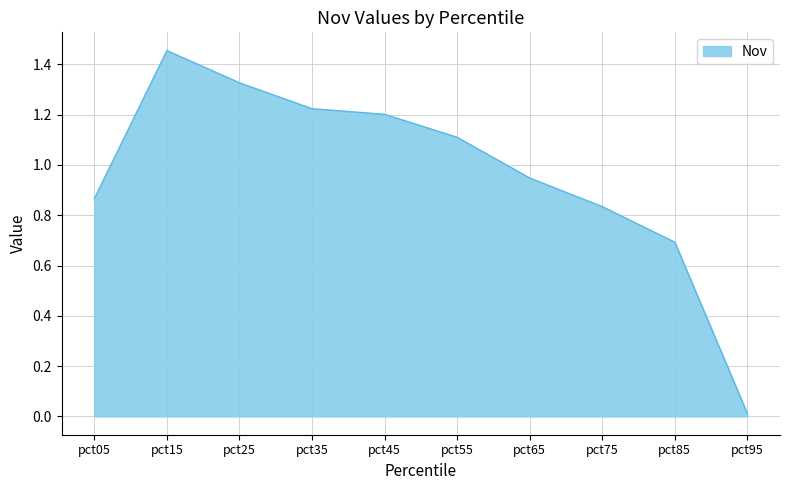

True or false: the data has more than 1 interior local peaks.

False